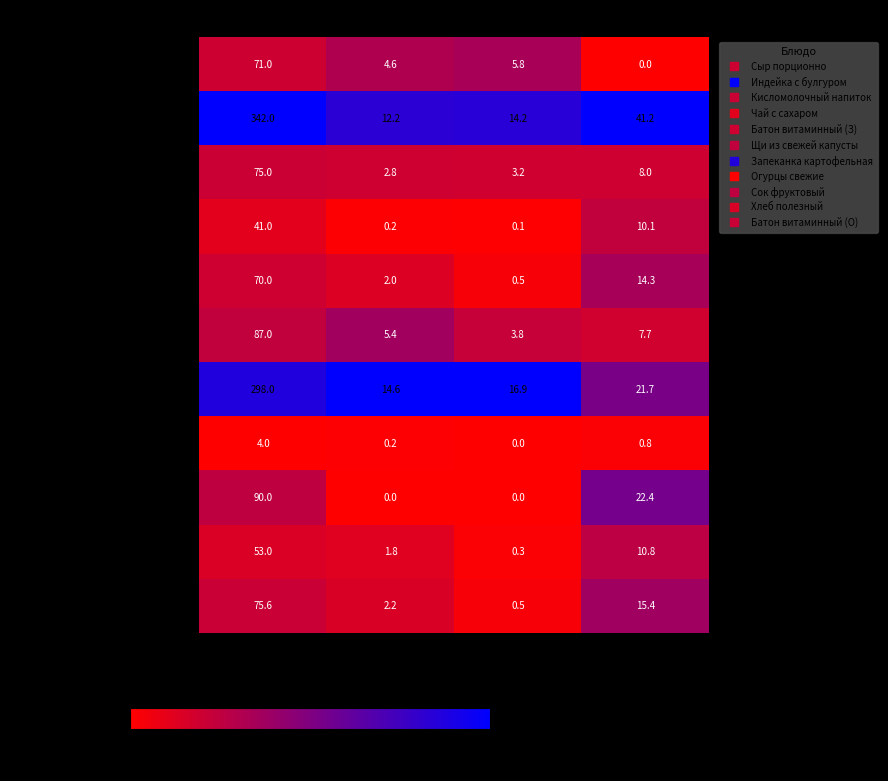

How many categories are shown in the chart?

4